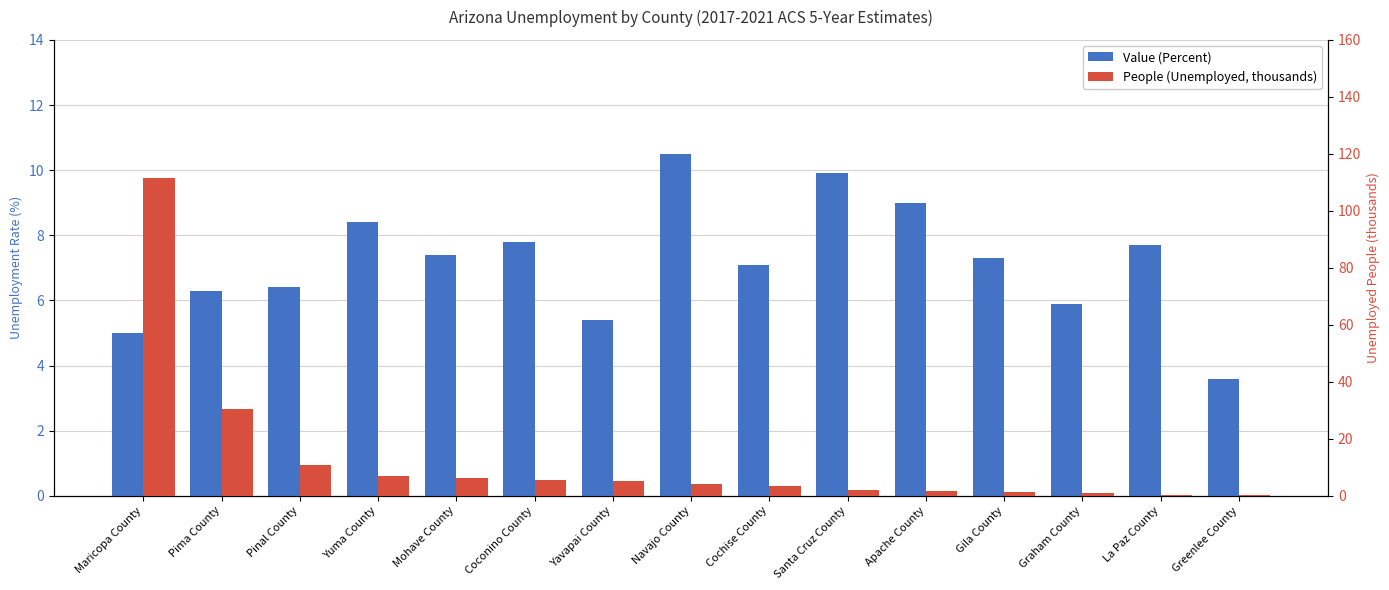

How many groups of bars are there?

15